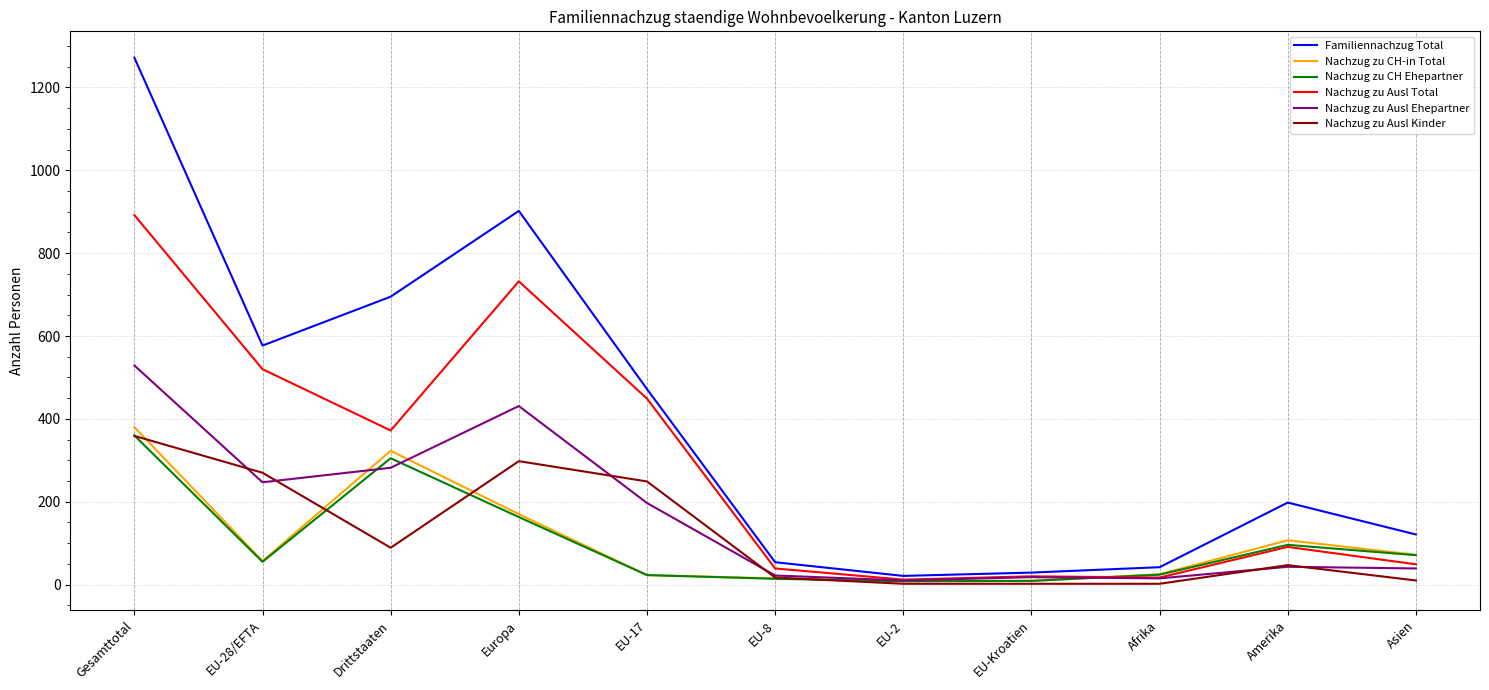

True or false: Familiennachzug Total has a value of 902 at Europa.

True